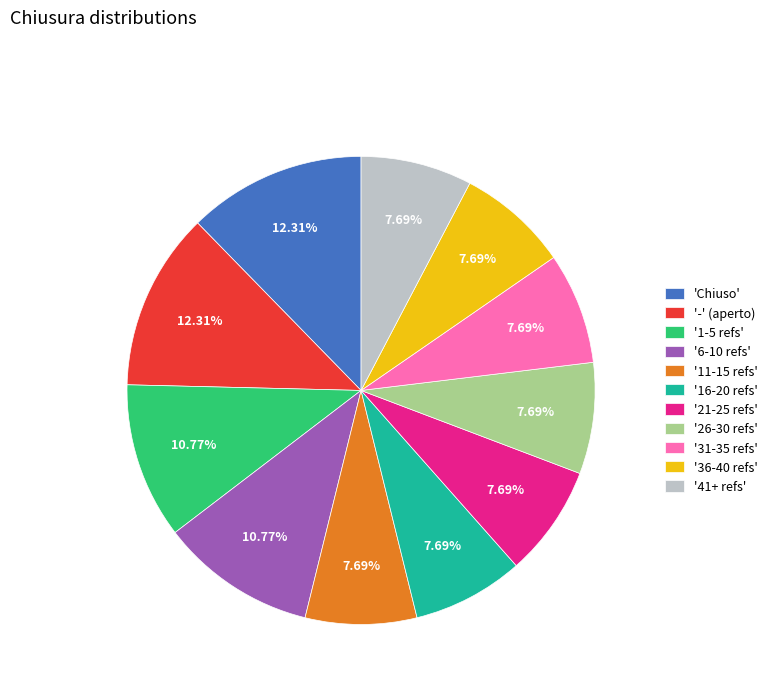

Do '-' (aperto) and '26-30 refs' together represent more than half of the pie?

No